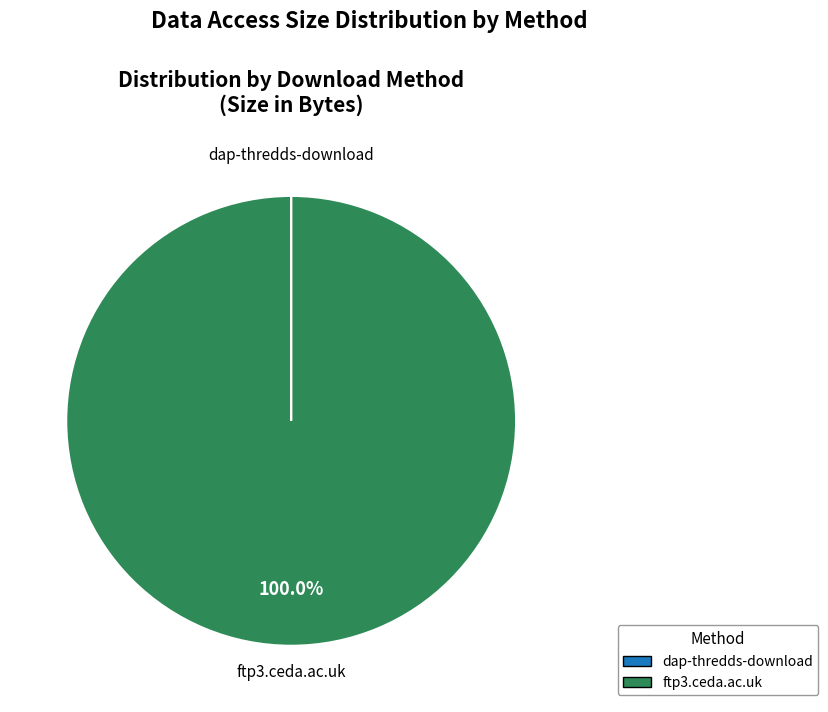

What is the largest slice in the pie chart?

ftp3.ceda.ac.uk